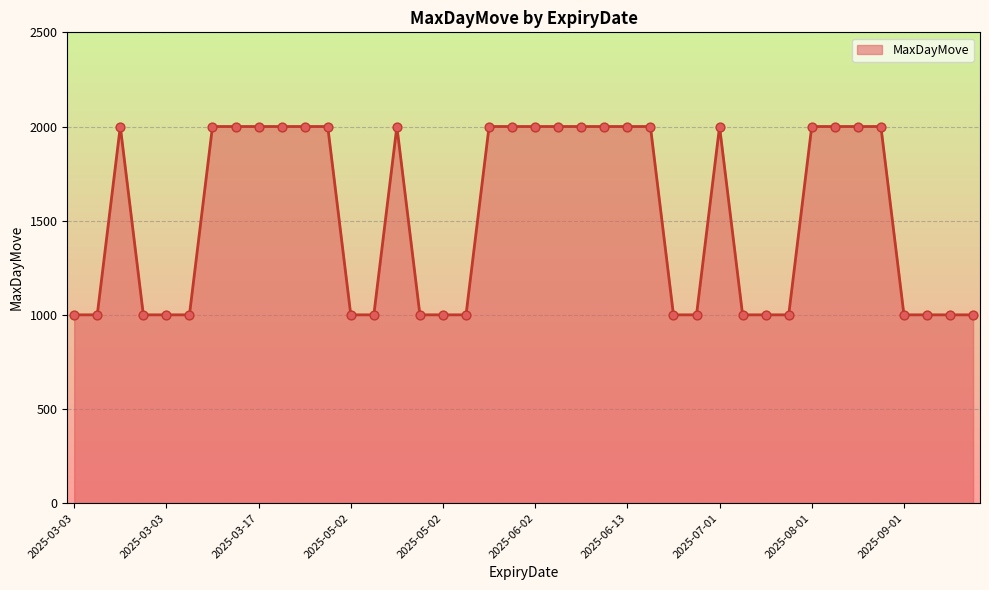

What is the difference between the maximum and minimum values?

1000